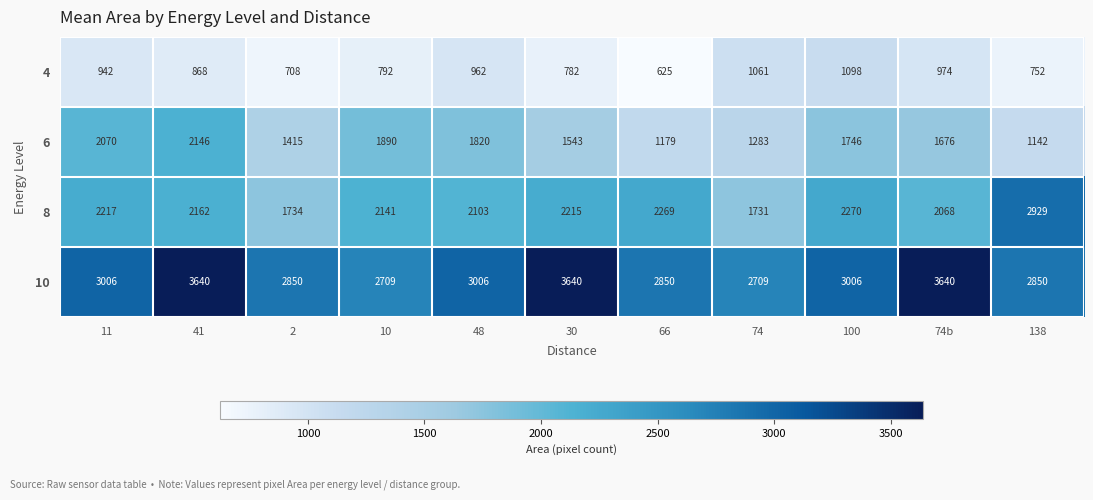

What is the maximum value for 6?

2146